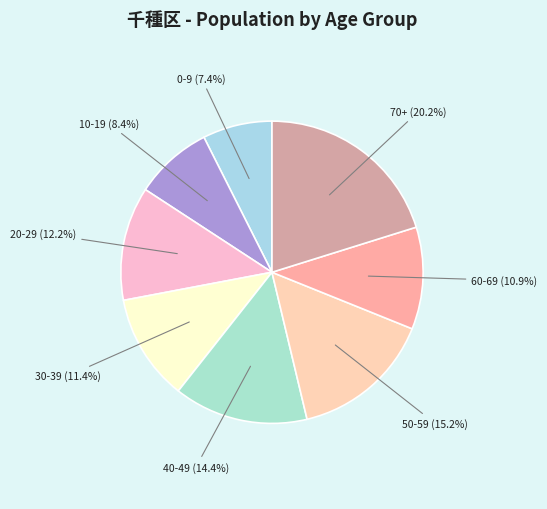

How many segments does this pie chart have?

8